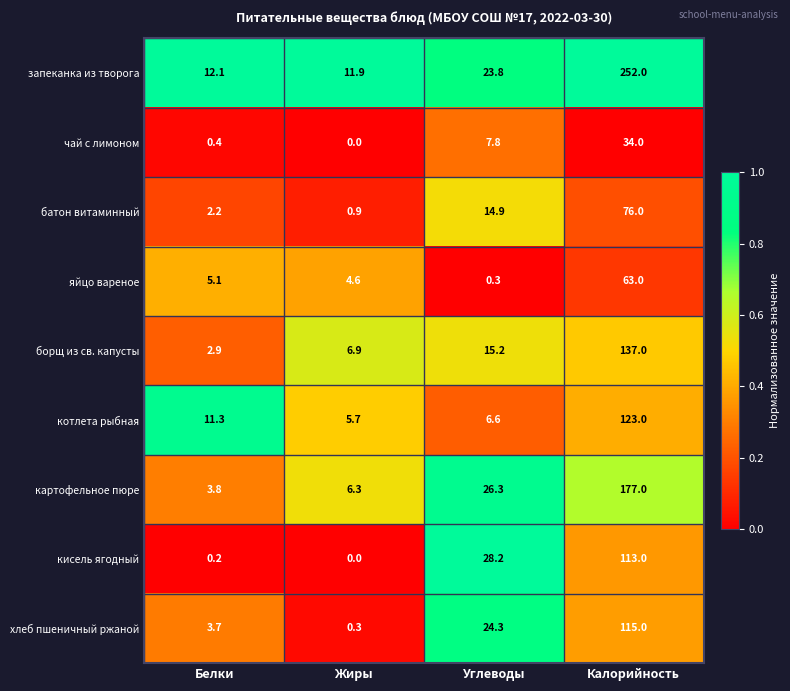

Which series has the widest spread of values?

запеканка из творога